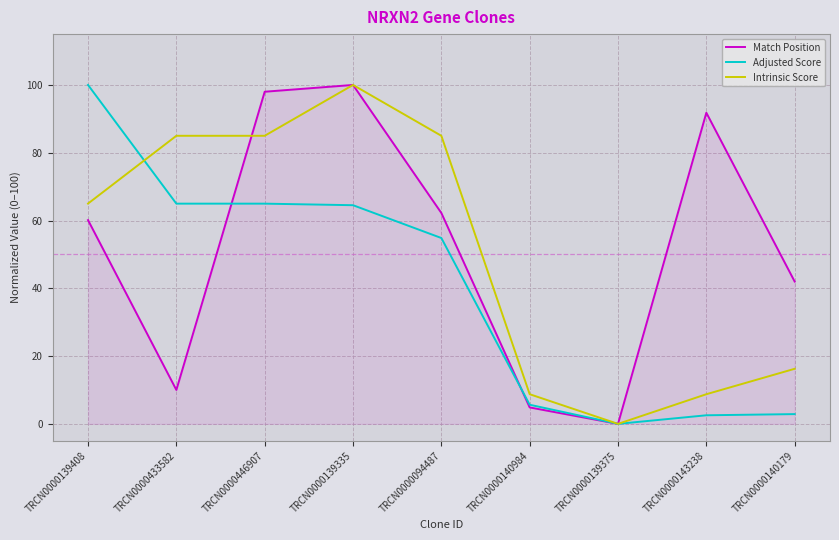

Rank the series at TRCN0000140179 from highest to lowest value.

Match Position, Intrinsic Score, Adjusted Score